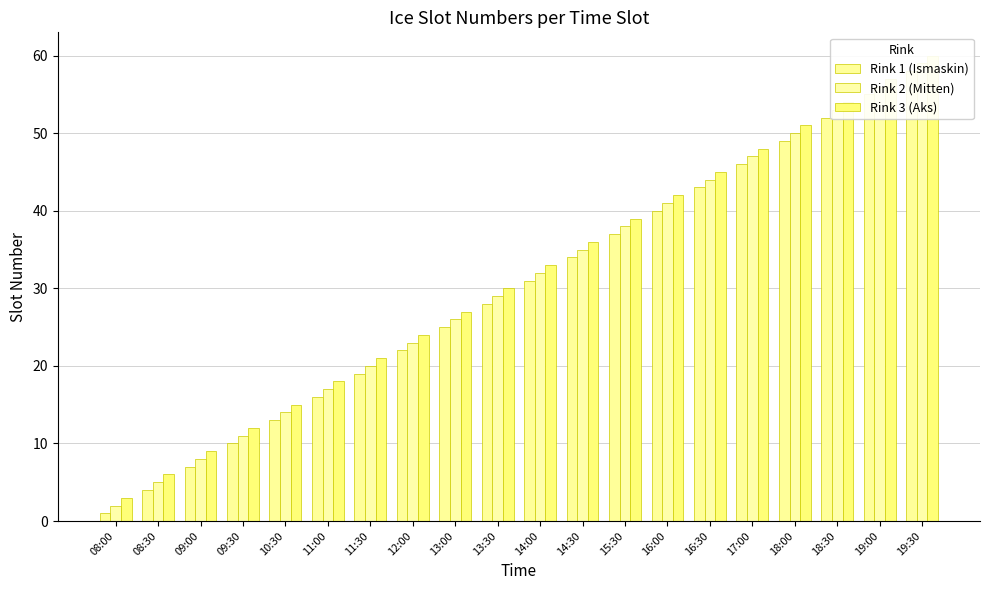

What are all the series names shown in the legend?

Rink 1 (Ismaskin), Rink 2 (Mitten), Rink 3 (Aks)